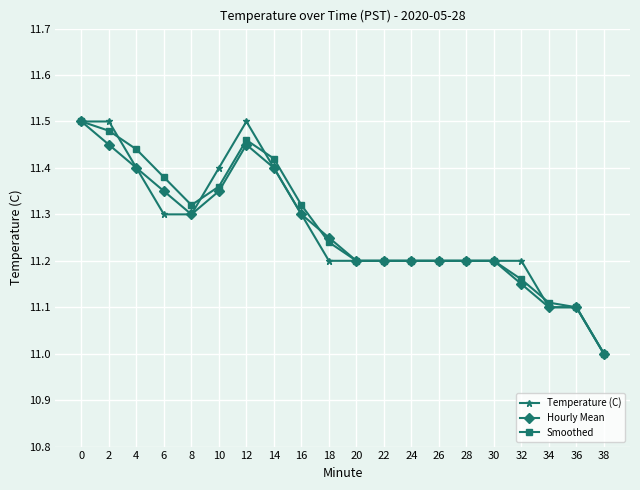

Where is the first local maximum for Hourly Mean?

12